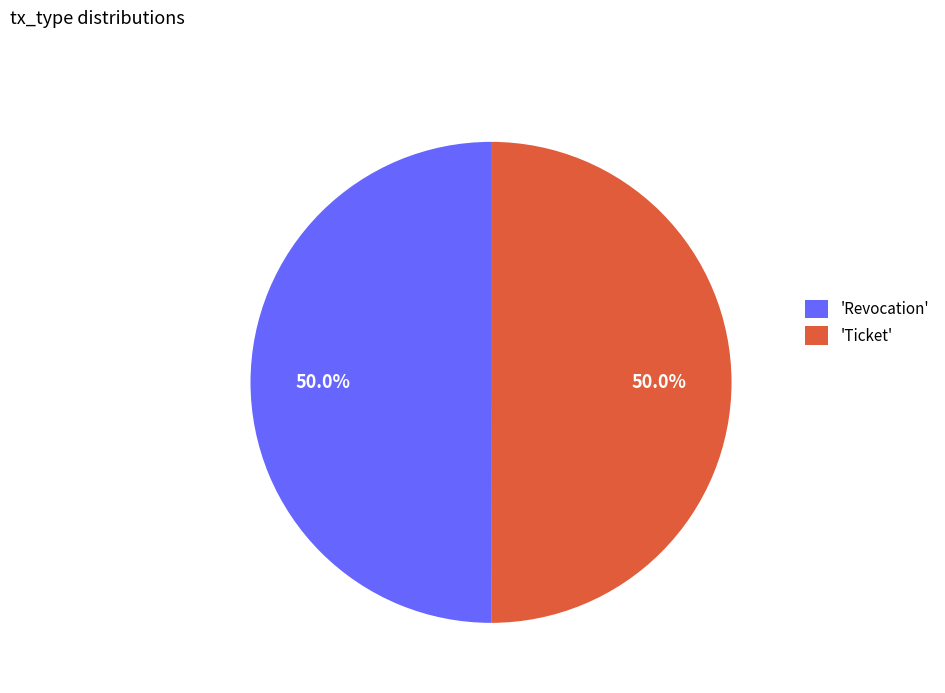

Approximately how many times larger is the value at 'Ticket' compared to 'Revocation'?

1.0